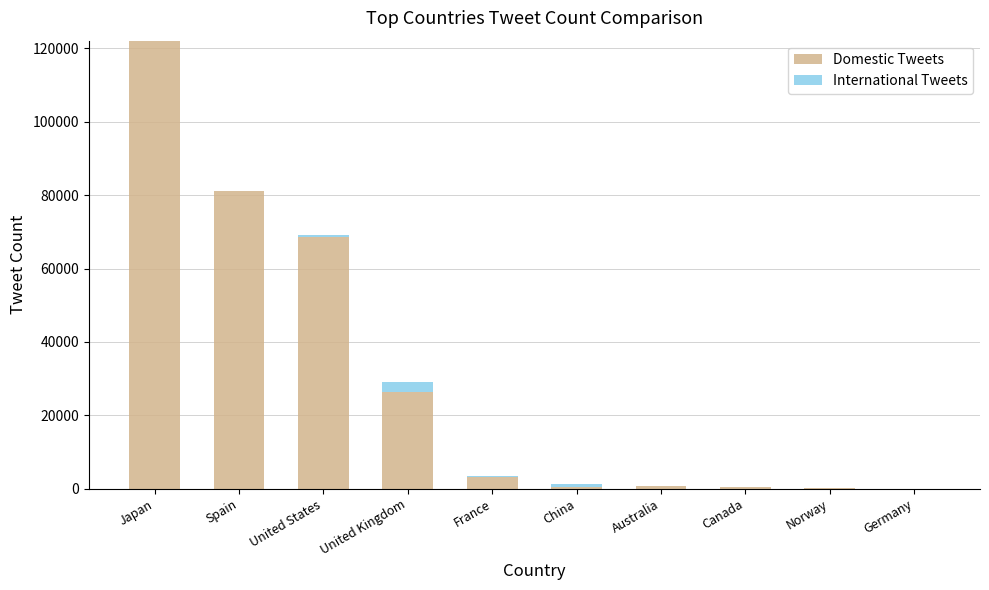

What is the maximum value for Domestic Tweets?

122103